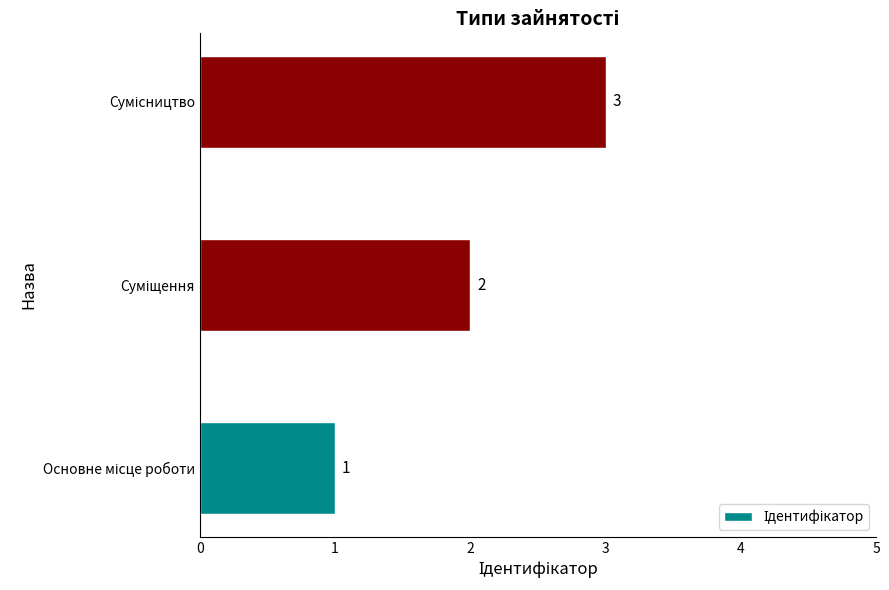

How many values are between 1 and 3?

3